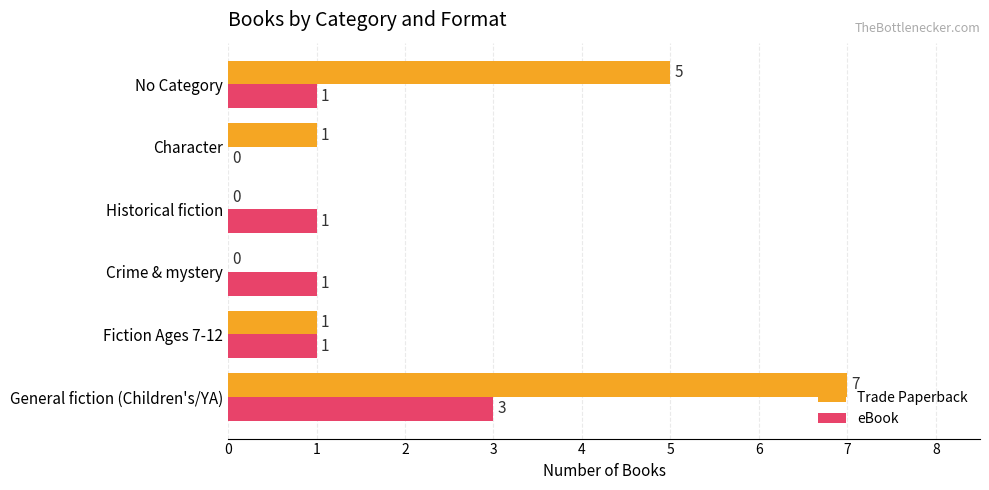

Between Fiction Ages 7-12 and No Category, which series saw the biggest shift?

Trade Paperback